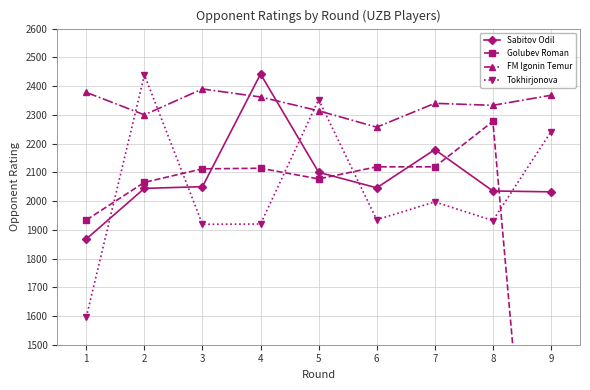

What is the value of the Tokhirjonova point at the 2nd from the left?

2439